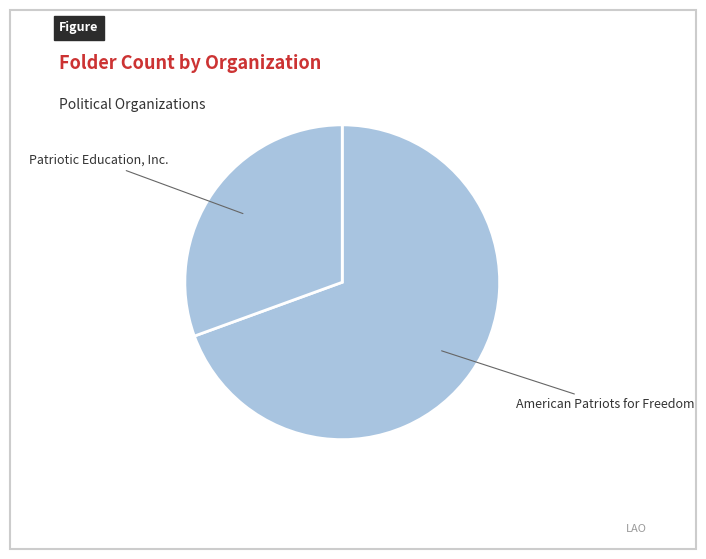

Is there any slice that represents more than half of the pie?

Yes